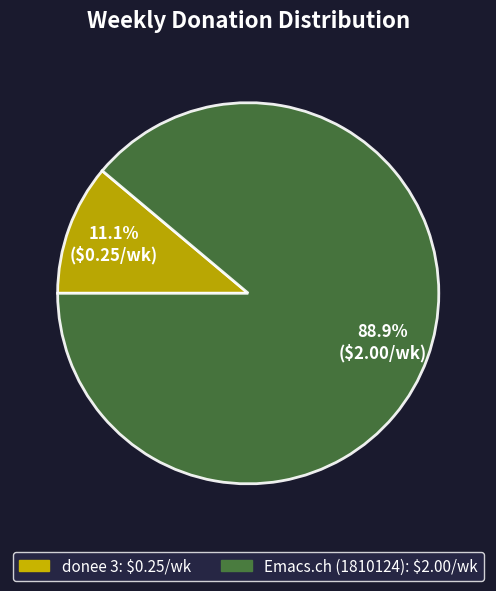

Is there a majority slice in this chart?

Yes